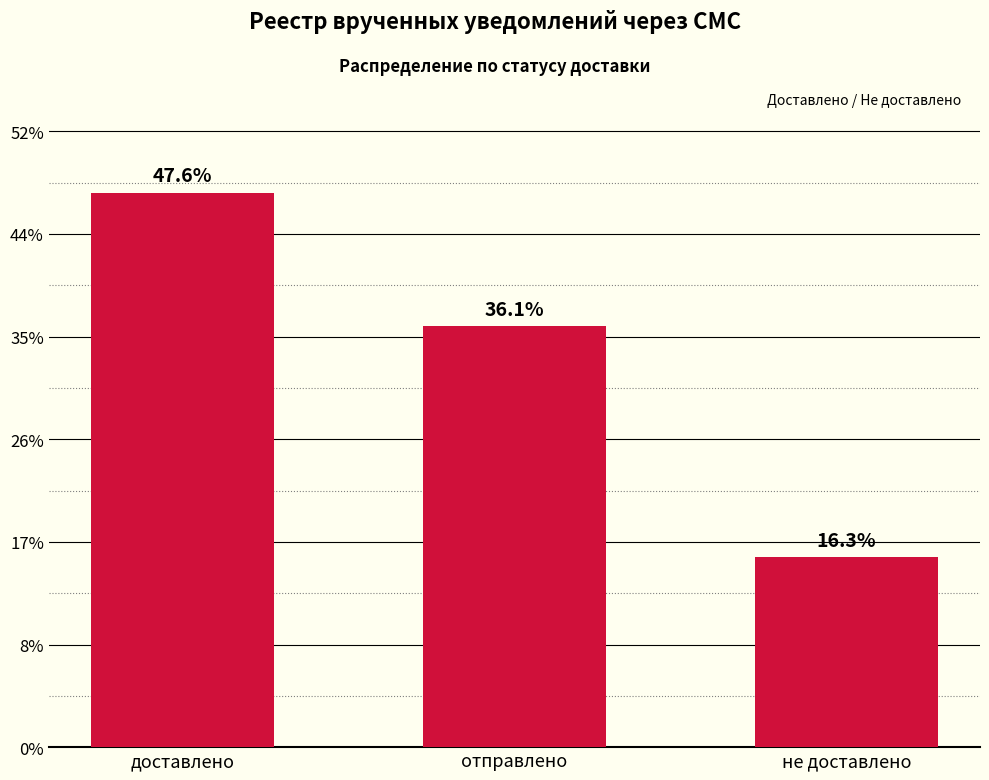

Which has a higher value, не доставлено or отправлено?

отправлено